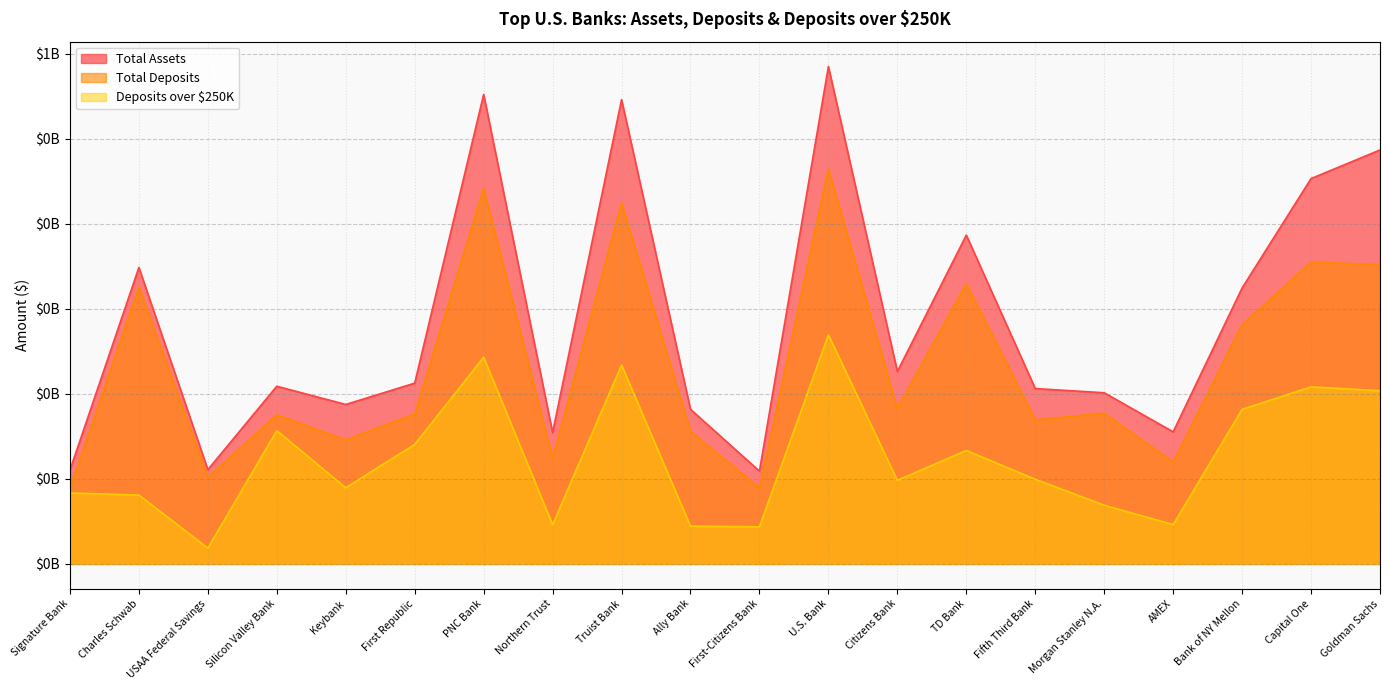

Between Citizens Bank and Bank of NY Mellon, which is larger?

Bank of NY Mellon